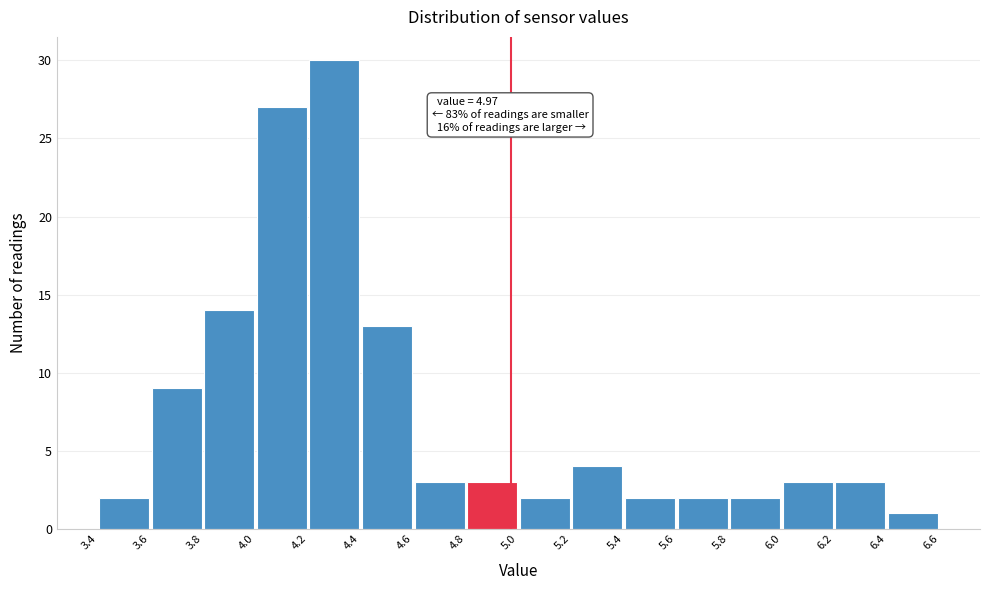

Which range on the x-axis has the tallest bar?

4.2 to 4.4